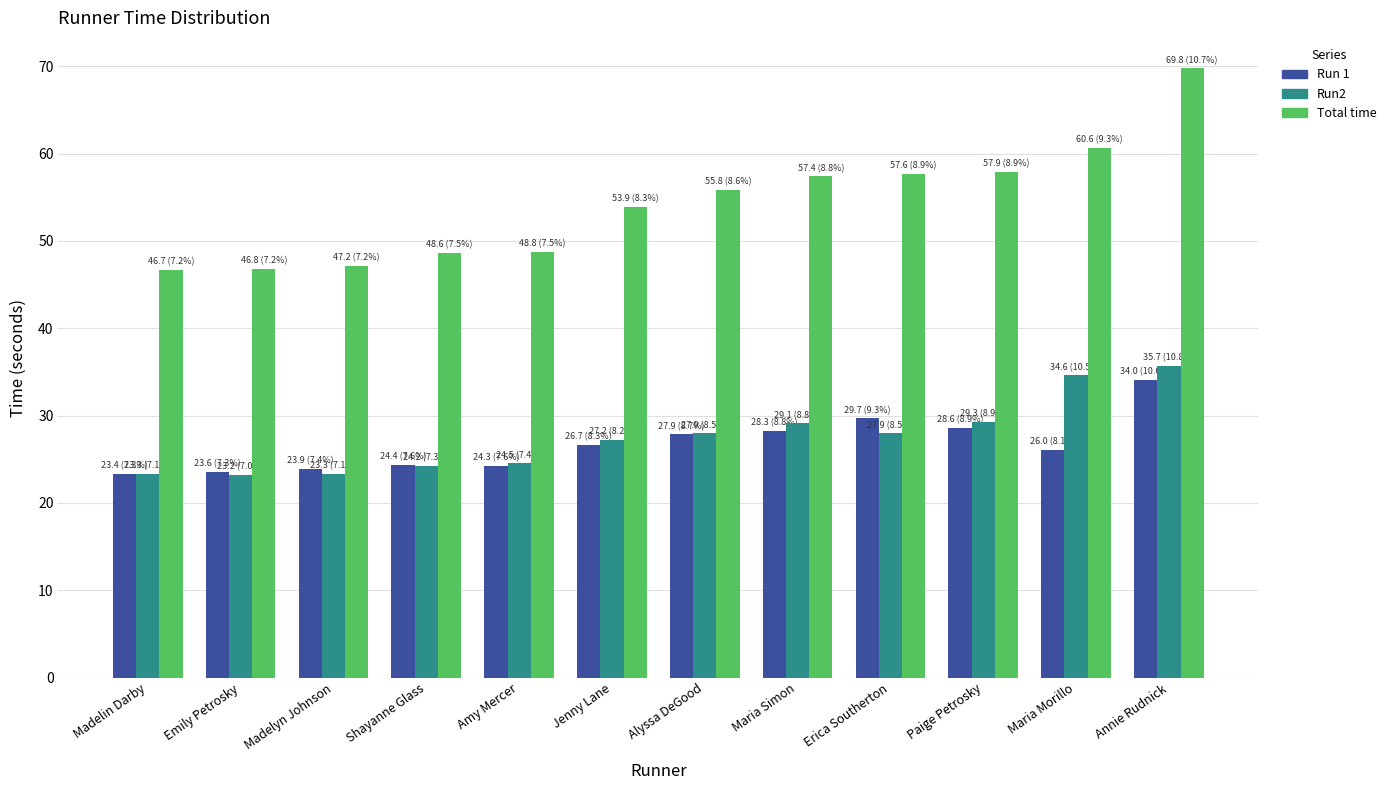

How many data points in Total time are less than 55?

6